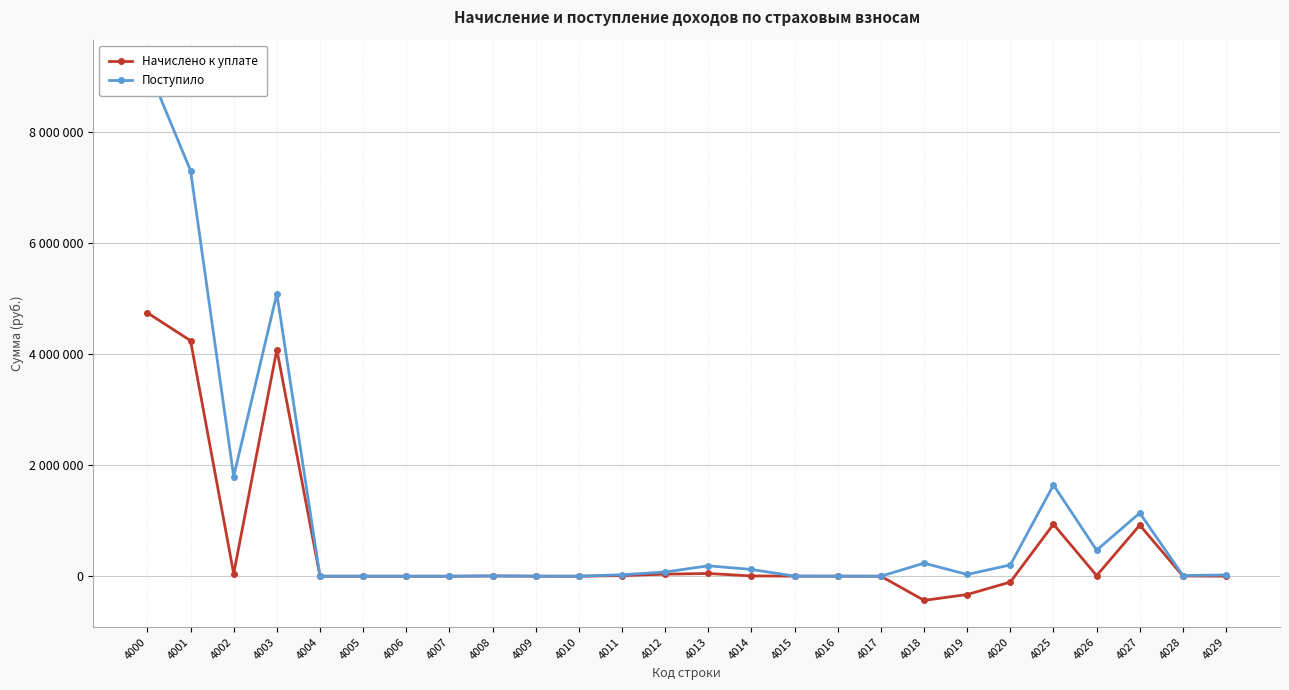

True or false: Начислено к уплате has more than 1 points higher than both neighbors.

True